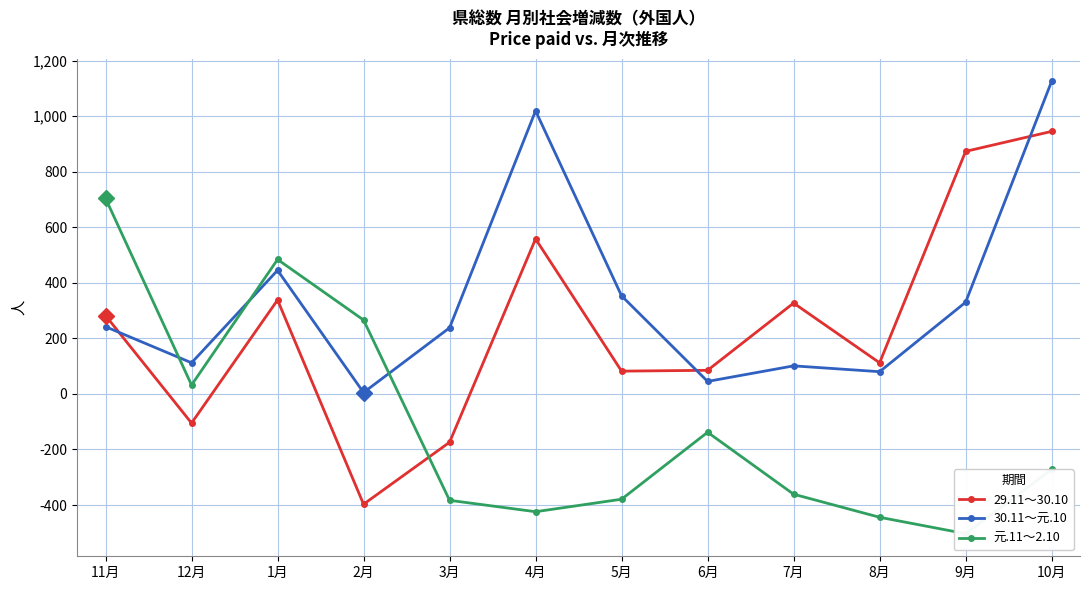

True or false: 30.11～元.10 and 元.11～2.10 intersect in this chart.

True